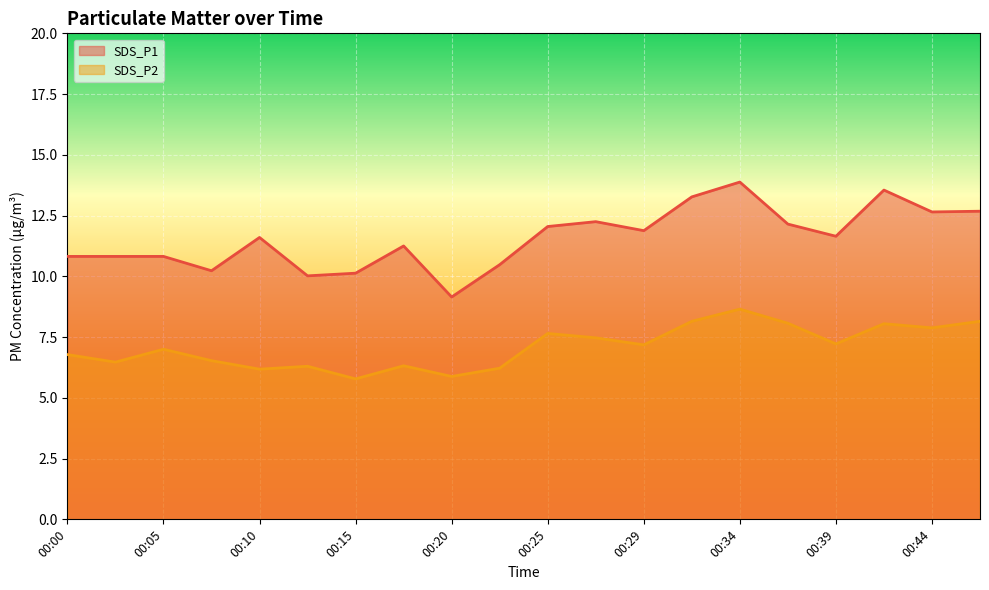

In SDS_P2, how many points are lower than both neighbors (excluding endpoints)?

7